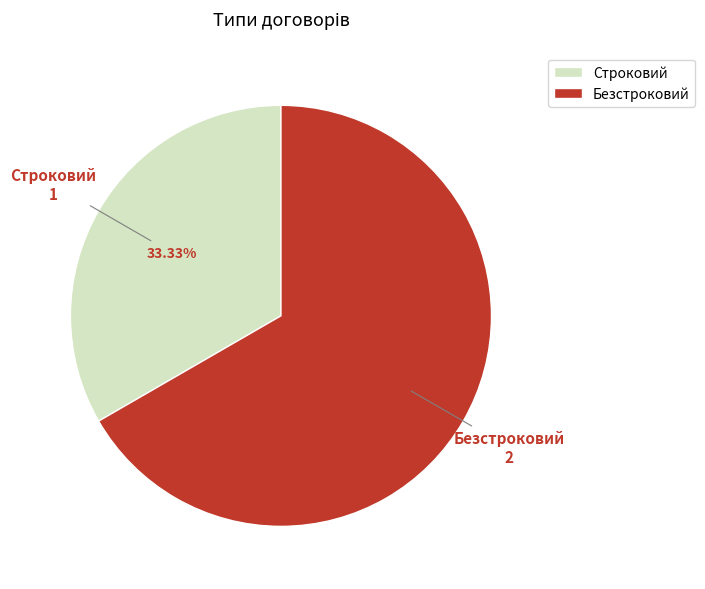

Which category has the smallest portion of the pie?

Строковий